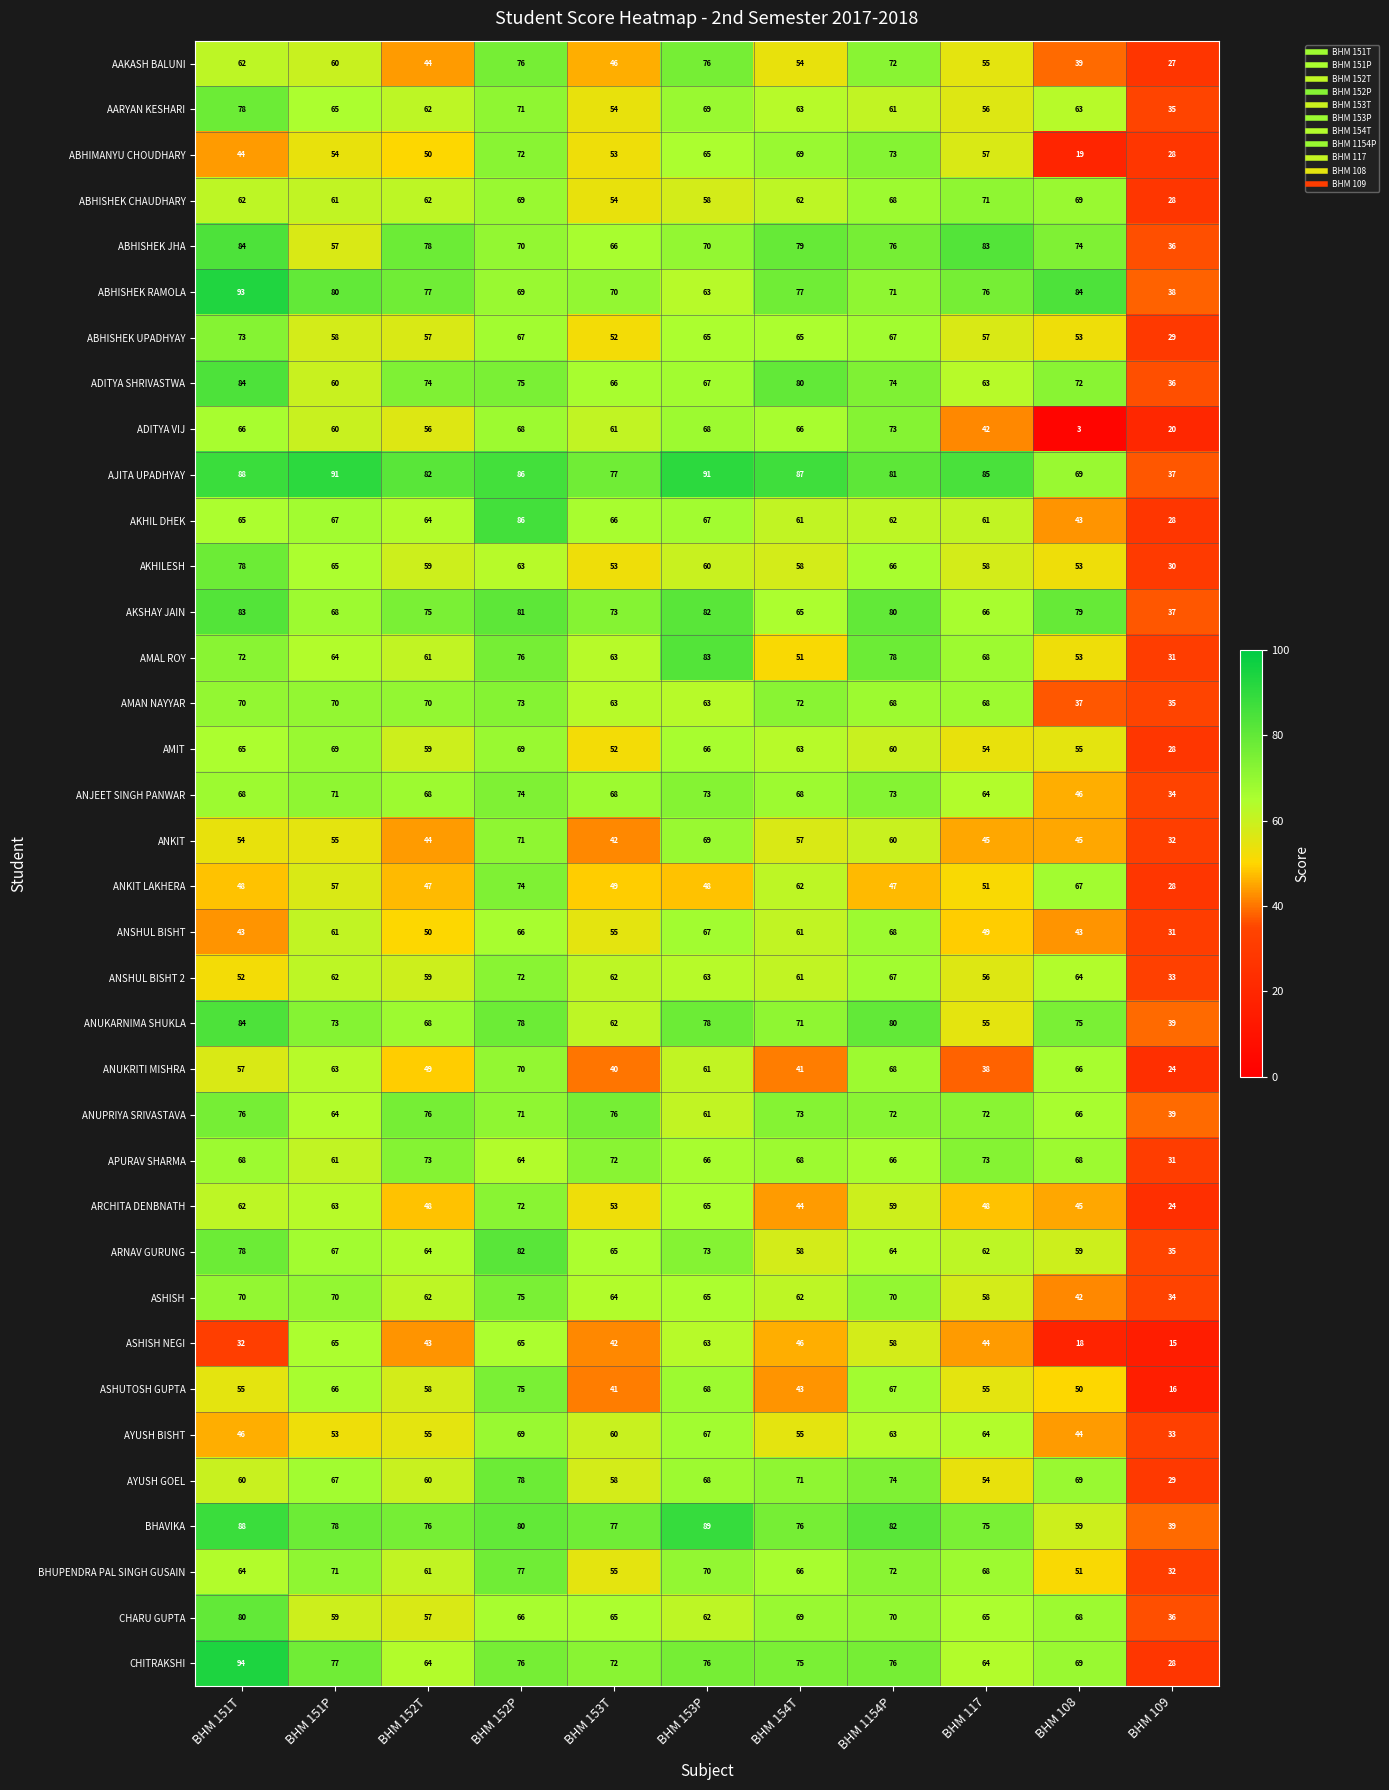

Between BHM 151P and BHM 152T, which series saw the biggest shift?

ASHISH NEGI